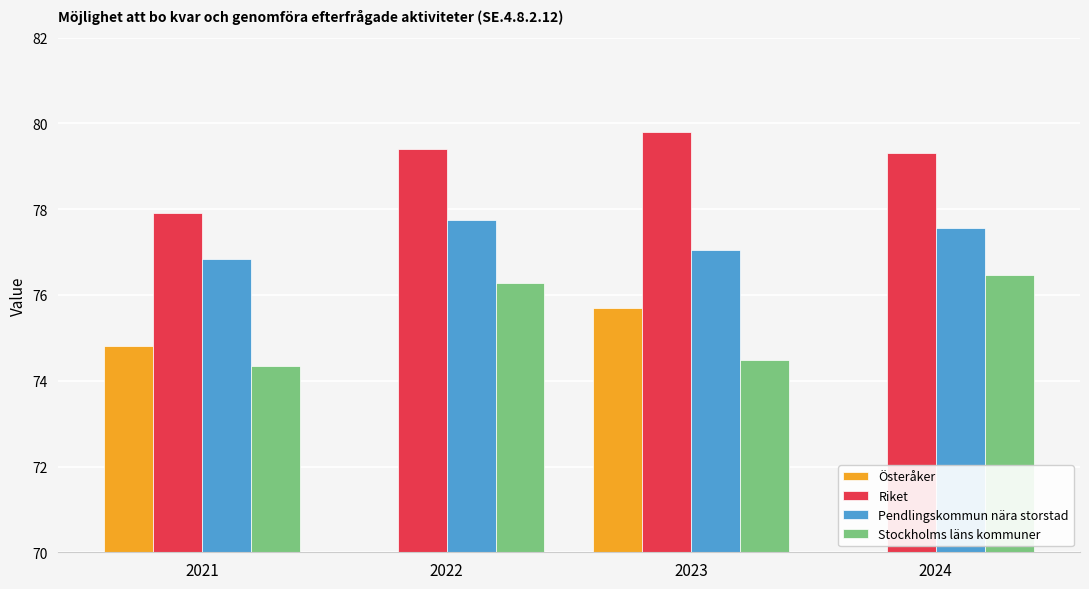

At which label does Riket first exceed 79?

2022